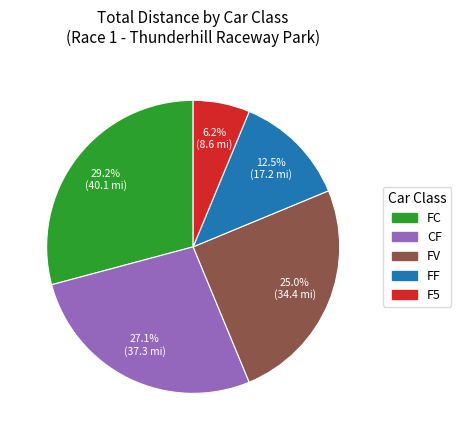

To the nearest percent, what is the combined percentage of FV and FC?

54%